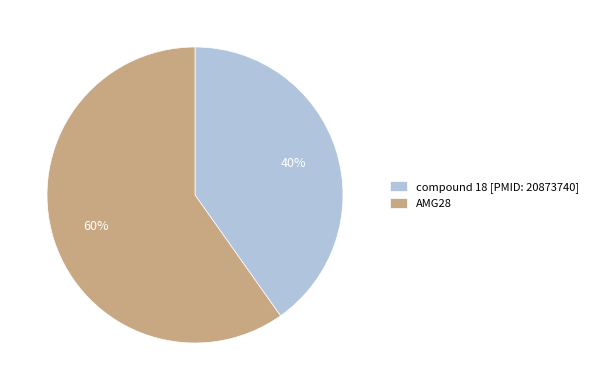

True or false: compound 18 [PMID: 20873740] accounts for 40% of the total.

True